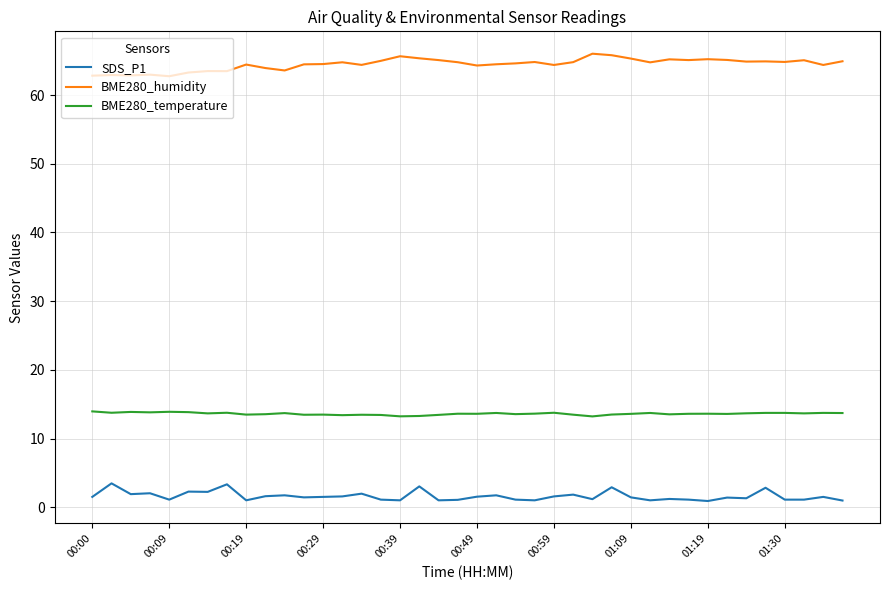

True or false: BME280_humidity and BME280_temperature cross at least once.

False